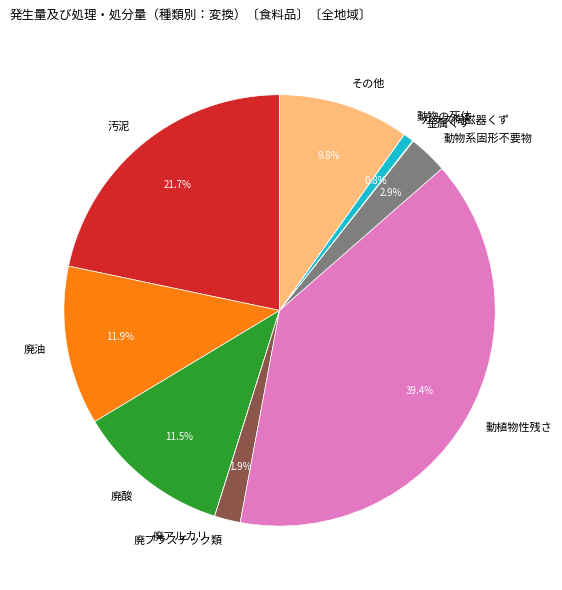

What is the largest slice in the pie chart?

動植物性残さ